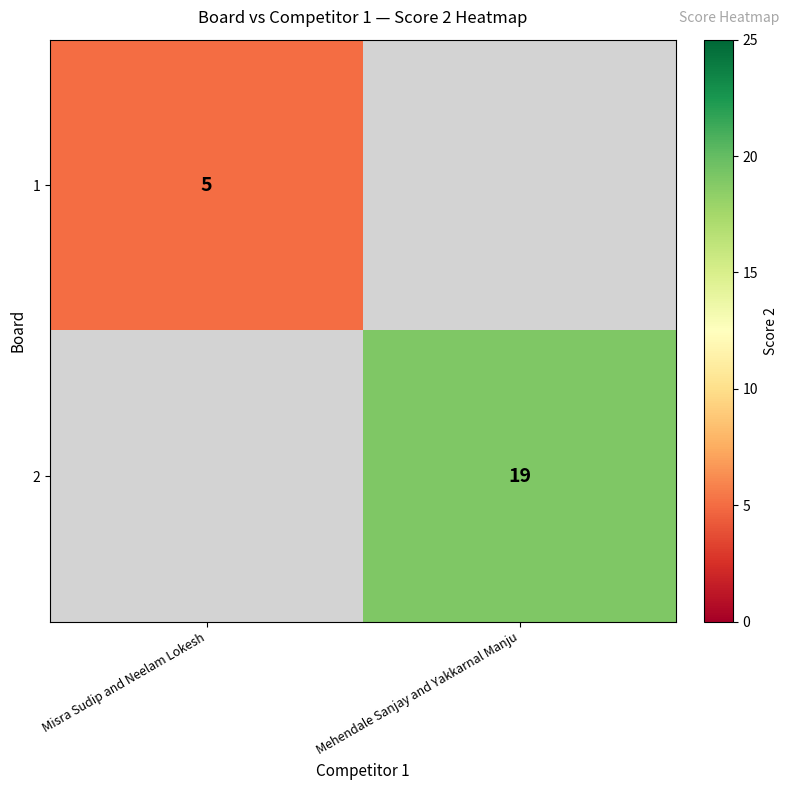

Which label corresponds to the smallest value in the chart?

Misra Sudip and Neelam Lokesh